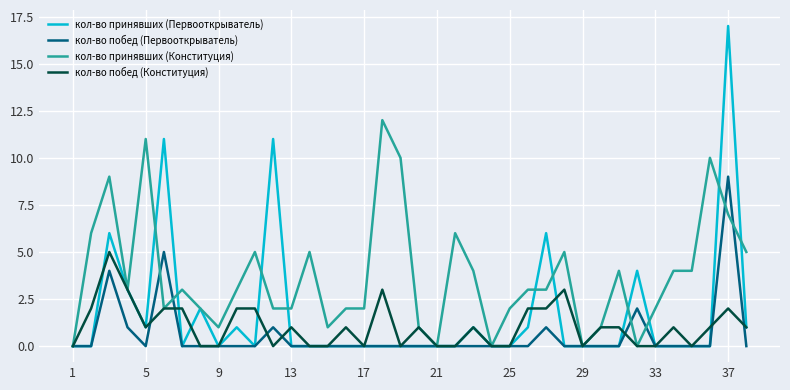

Rank the series by their maximum value, from lowest to highest.

кол-во побед (Конституция), кол-во побед (Первооткрыватель), кол-во принявших (Конституция), кол-во принявших (Первооткрыватель)